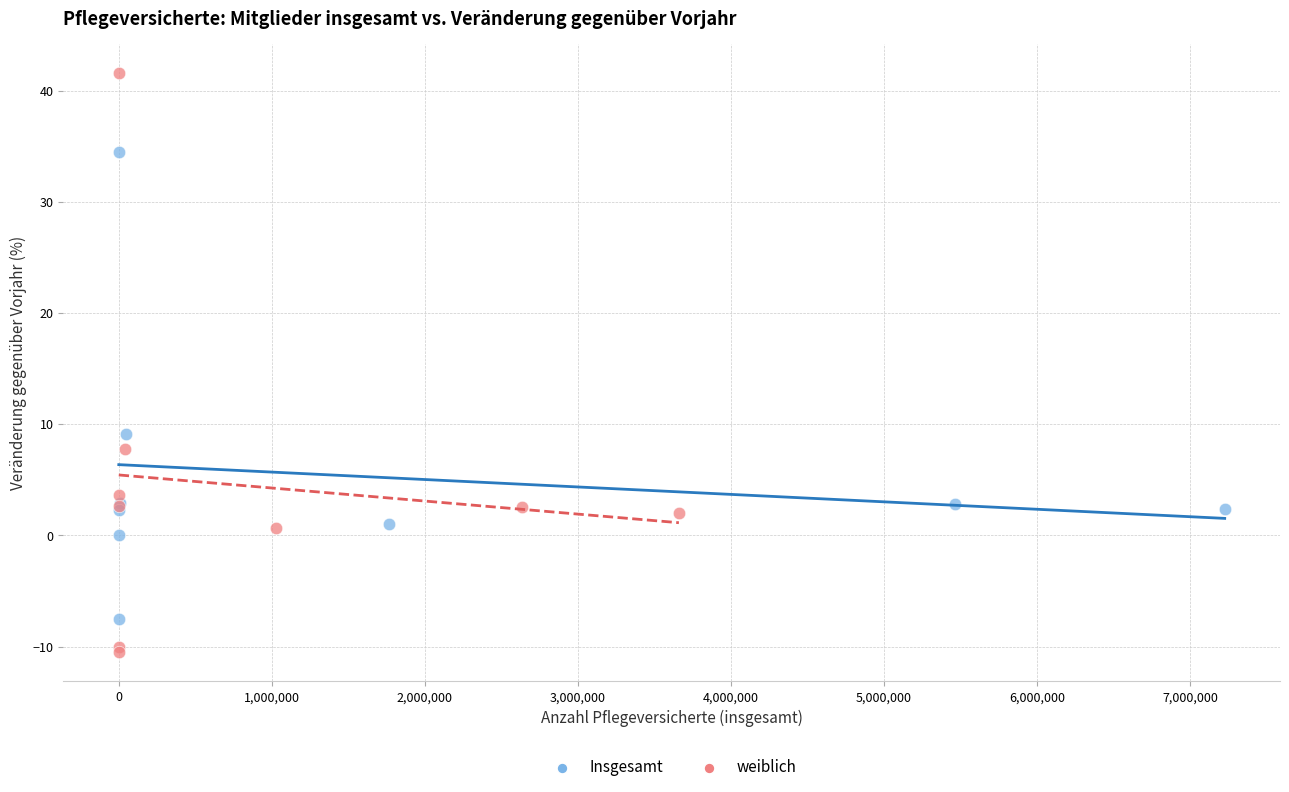

What are all the series names shown in the legend?

Insgesamt, weiblich